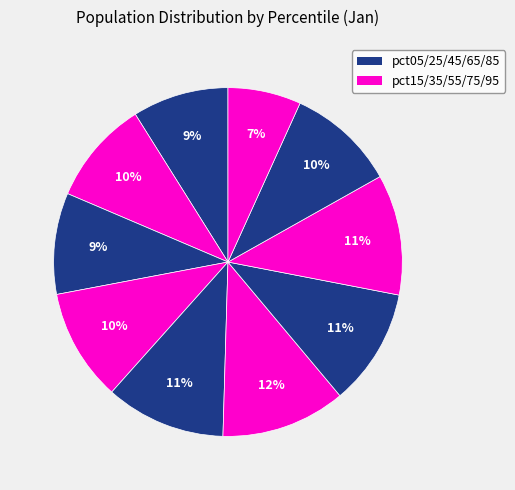

To the nearest percent, what is the average slice percentage?

10%